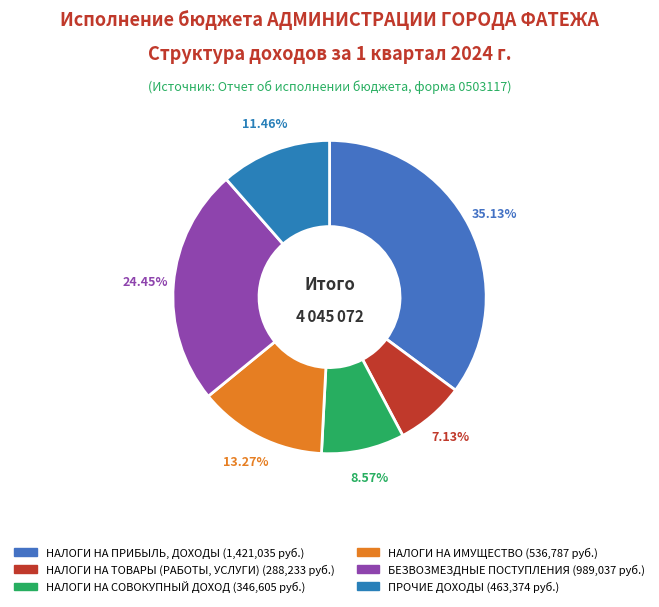

True or false: НАЛОГИ НА ТОВАРЫ (РАБОТЫ, УСЛУГИ) accounts for 2% of the total.

False